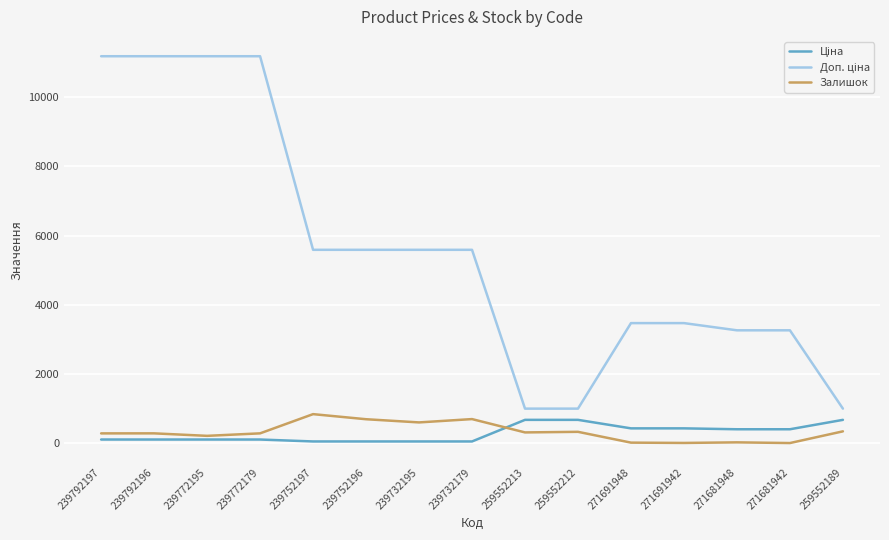

What is the greatest value displayed?

11182.0